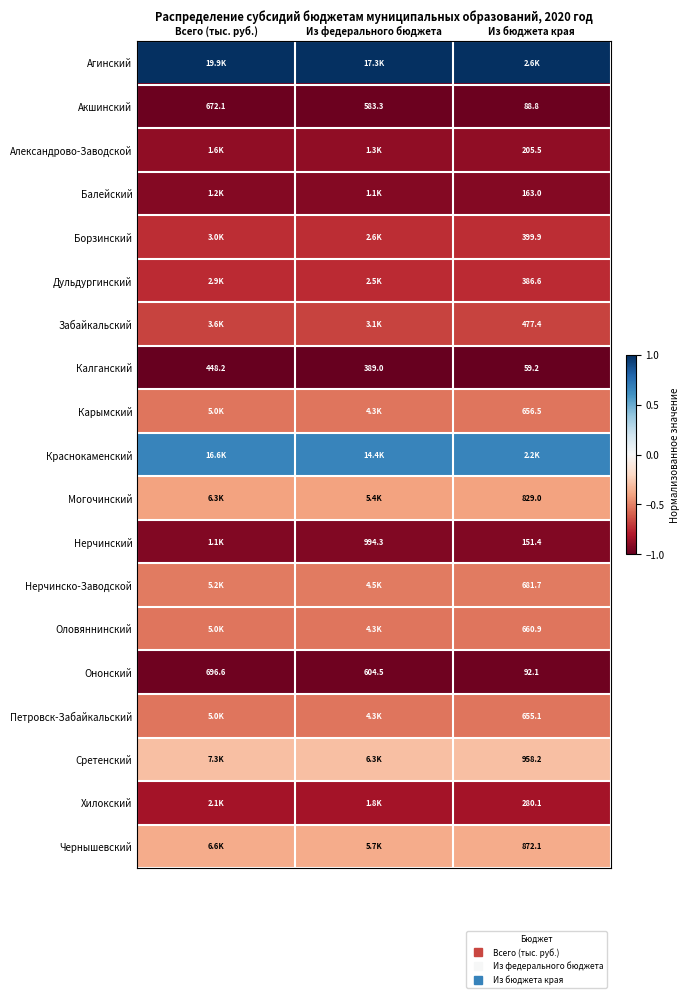

Is the value of Карымский at Всего (тыс. руб.) greater than the value of Дульдургинский at Из федерального бюджета?

Yes